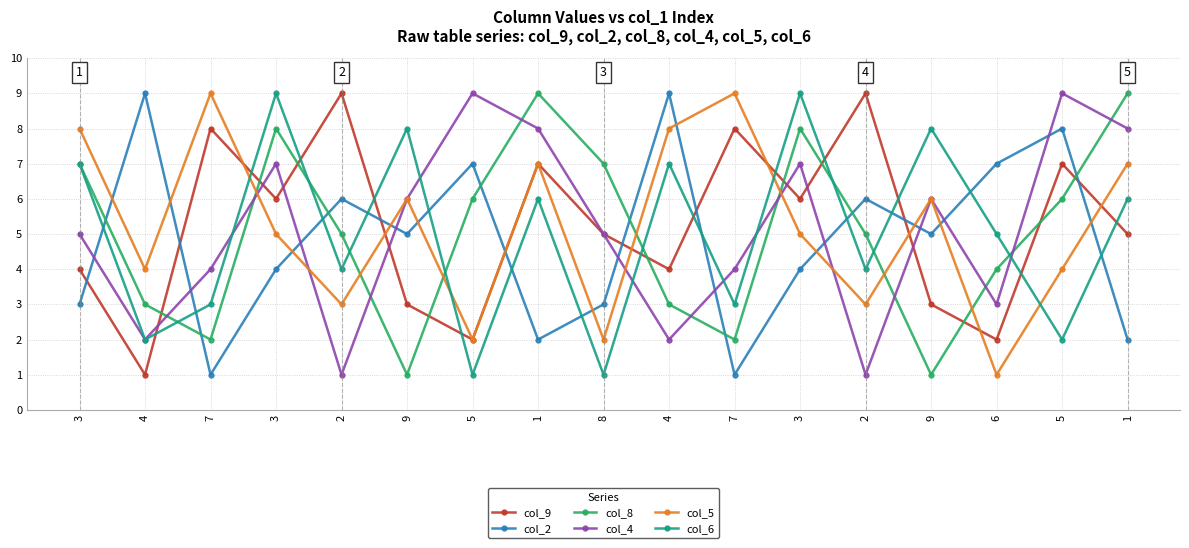

What is the difference between the highest and lowest values at 1?

7